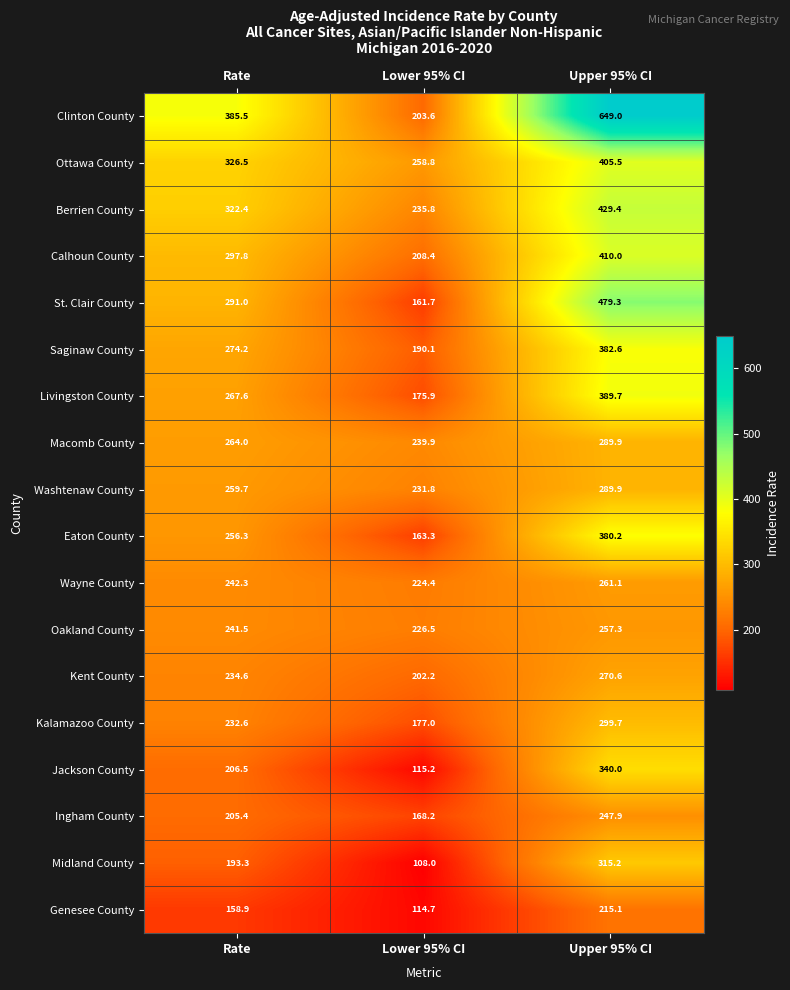

The Livingston County series shows 175.9 at Lower 95% CI. True or false?

True